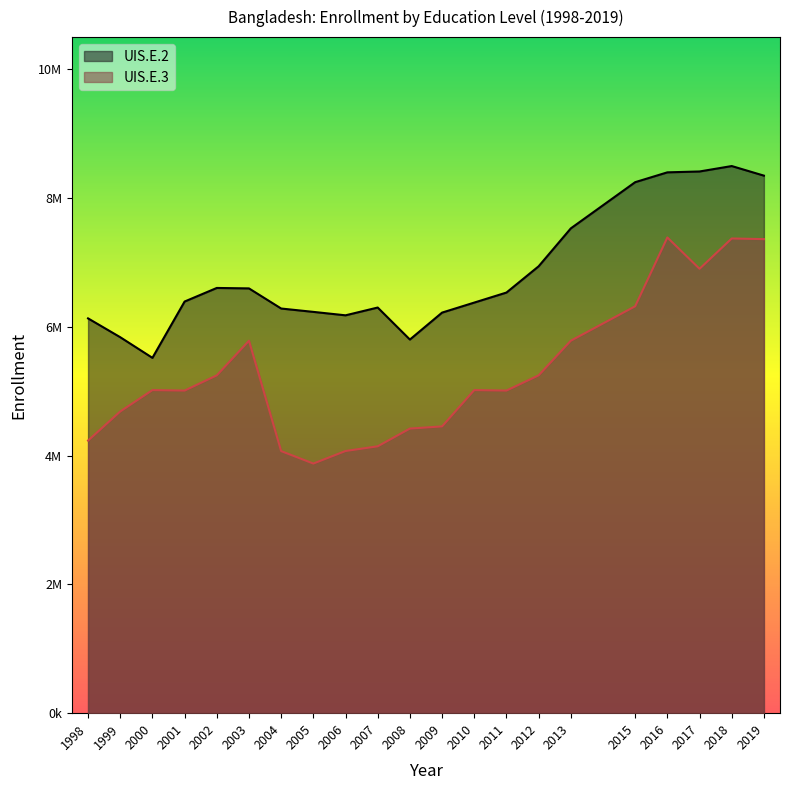

The UIS.E.3 series shows 6147214 at 2009. True or false?

False